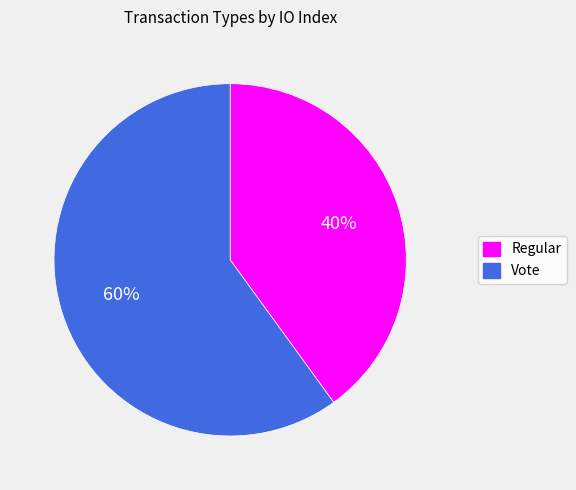

How many segments does this pie chart have?

2